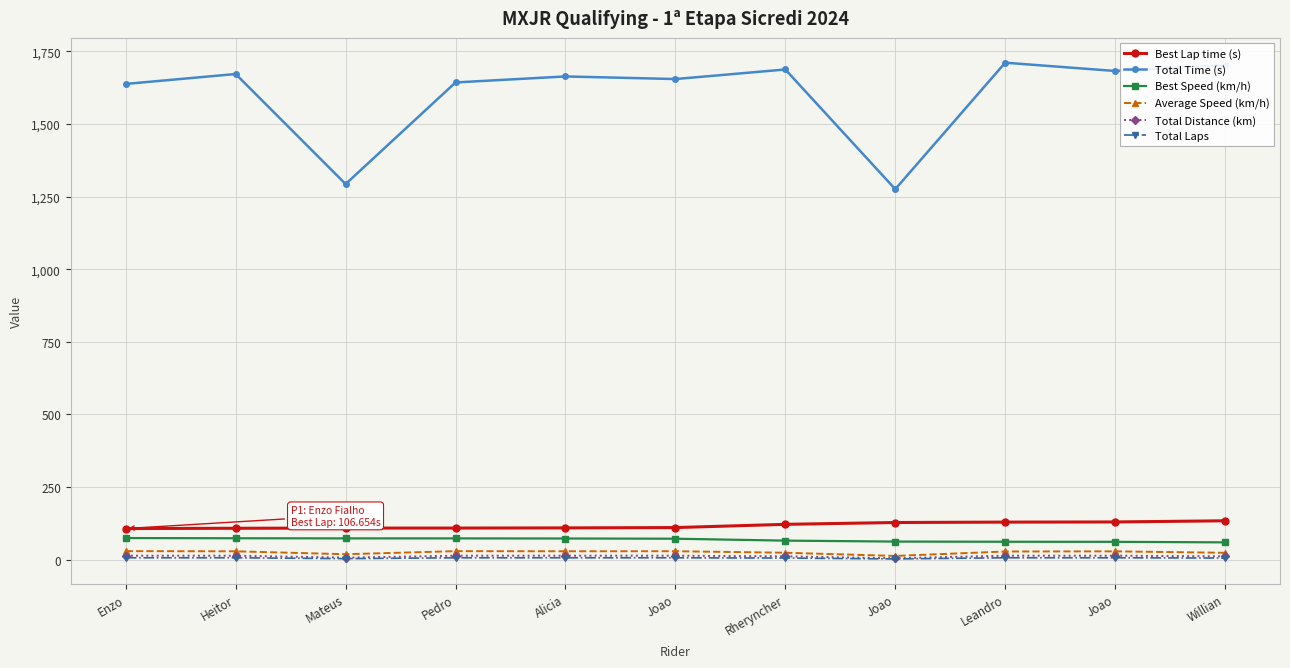

Is it true that Best Lap time (s) equals 172.4 at Alicia?

False